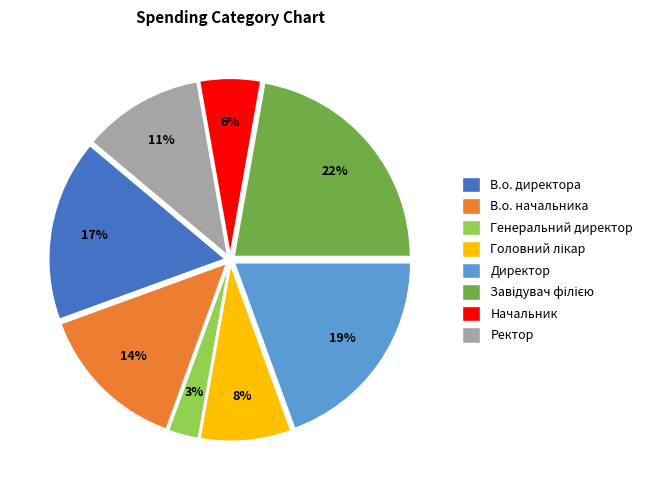

True or false: Ректор accounts for 11% of the total.

True